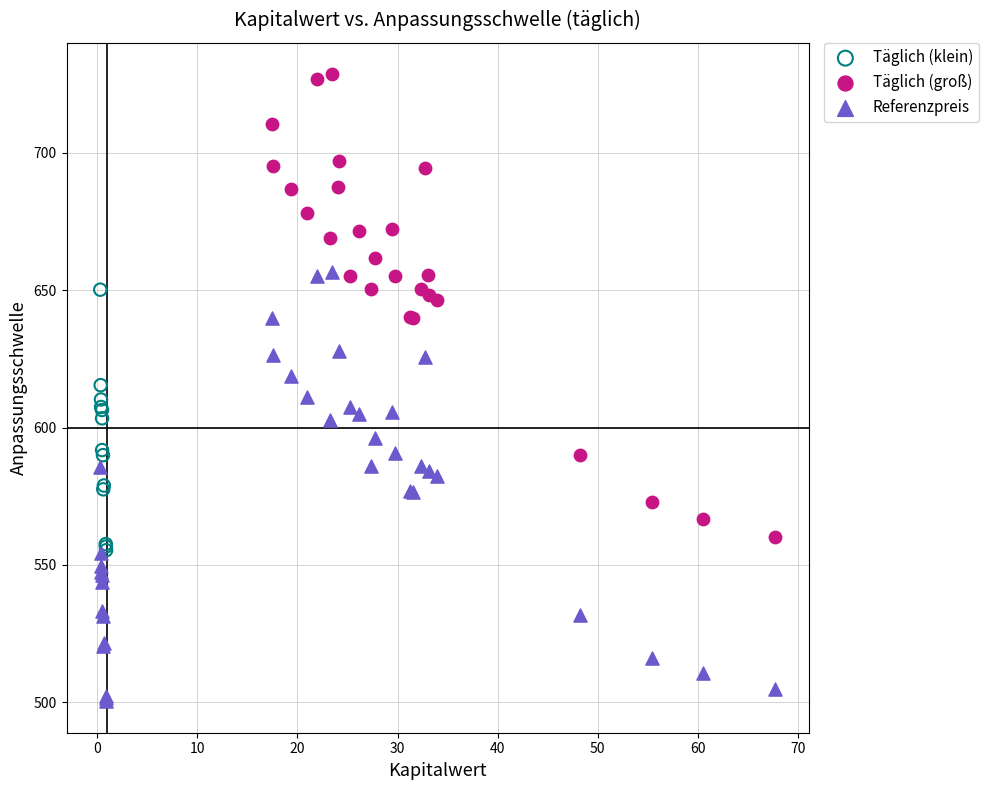

Which series contains the highest Y value?

Täglich (groß)